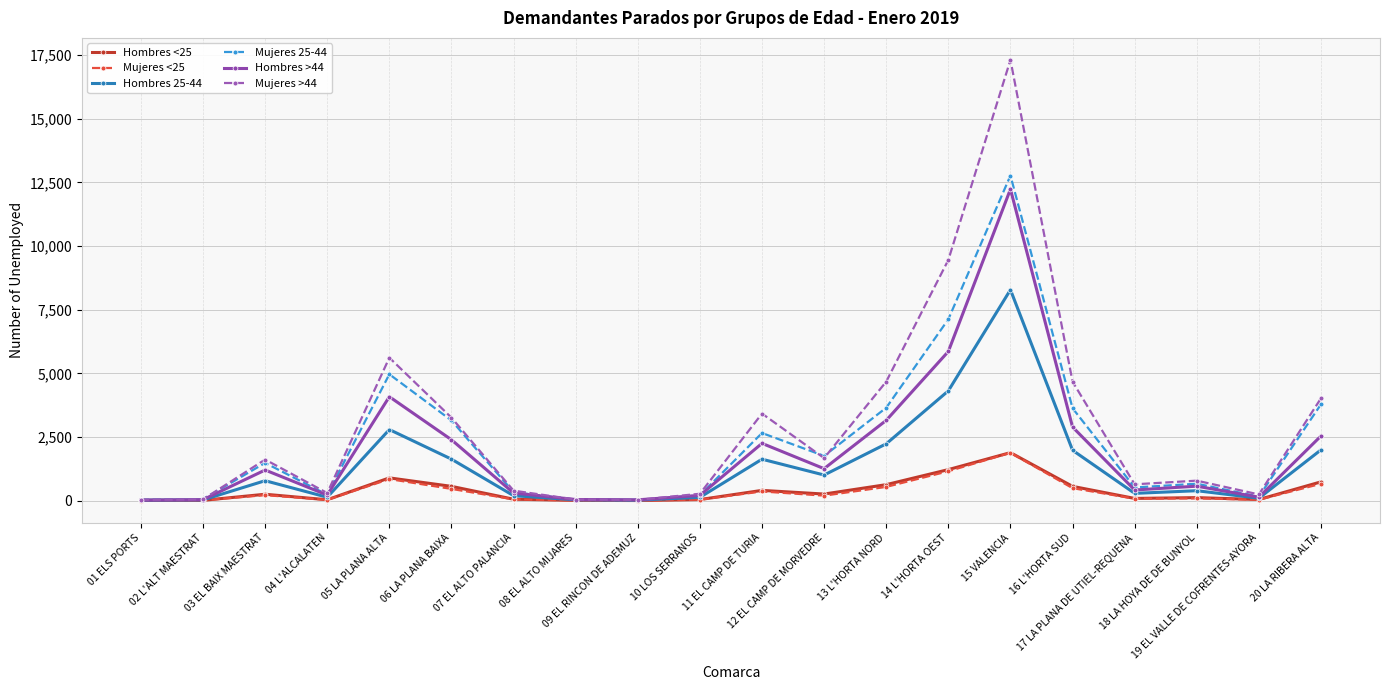

What is the label of the 16th point from the right?

05 LA PLANA ALTA